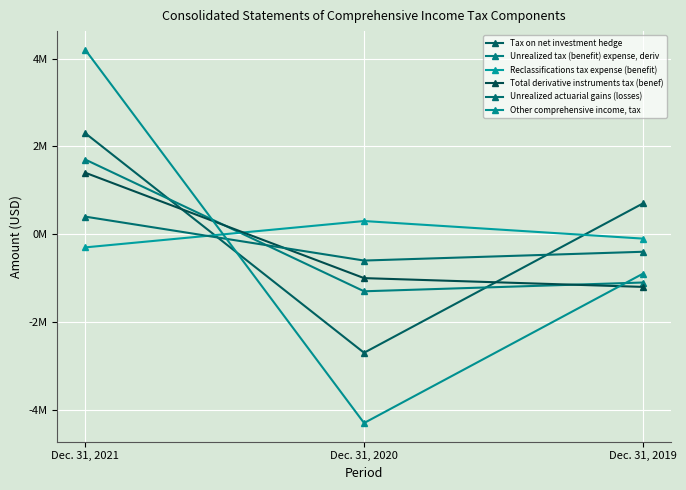

What is the difference between the highest and lowest values at Dec. 31, 2020?

4600000